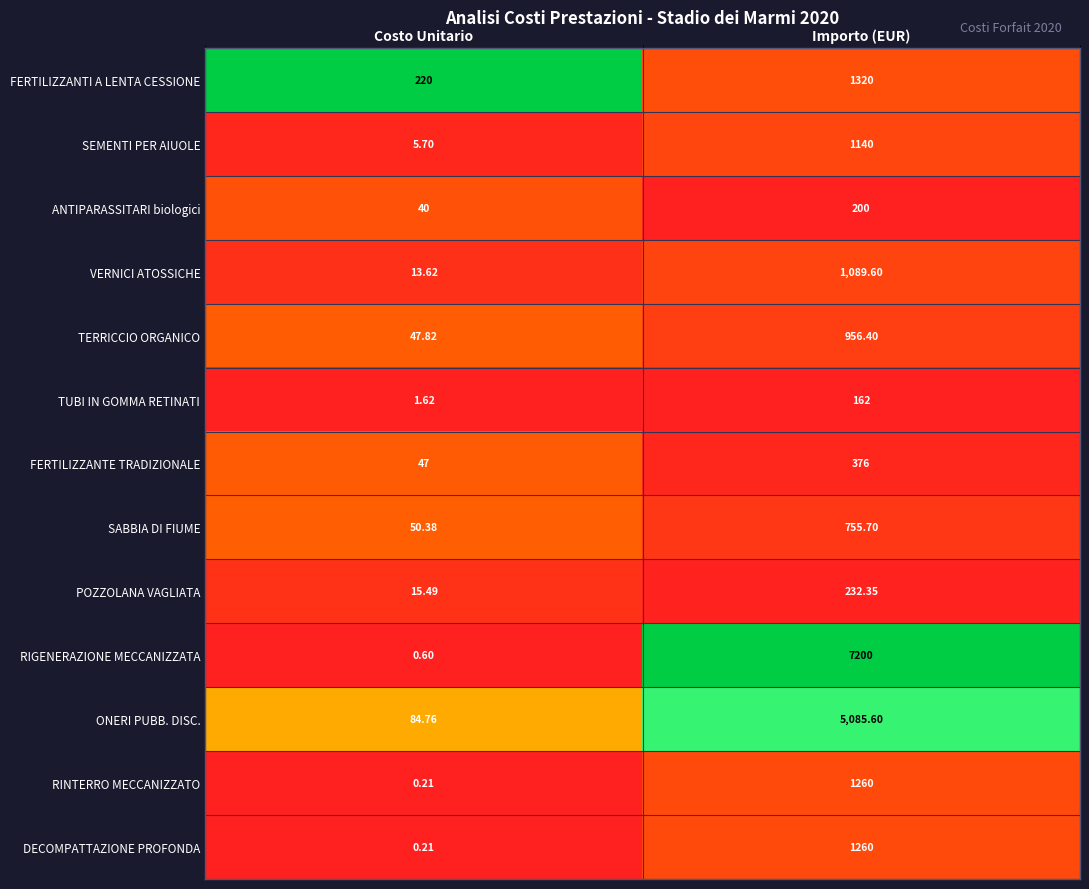

What is the total value across all series at Importo (EUR)?

21037.7